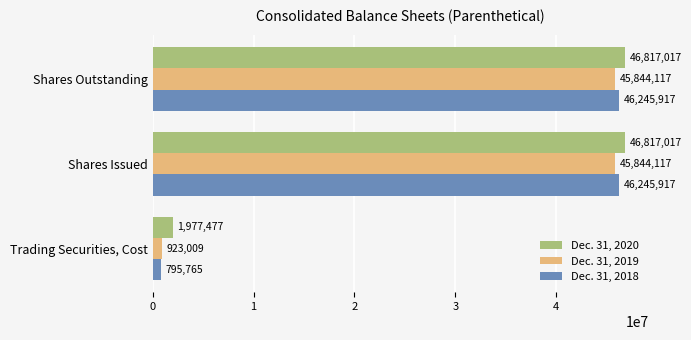

Which series has the widest spread of values?

Dec. 31, 2018